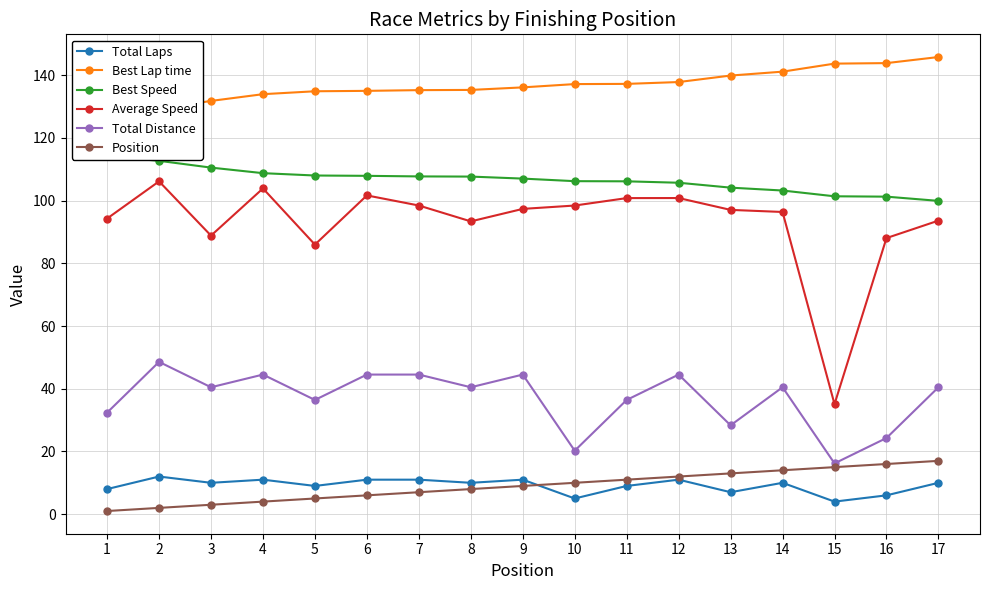

True or false: Best Speed and Average Speed cross at least once.

False